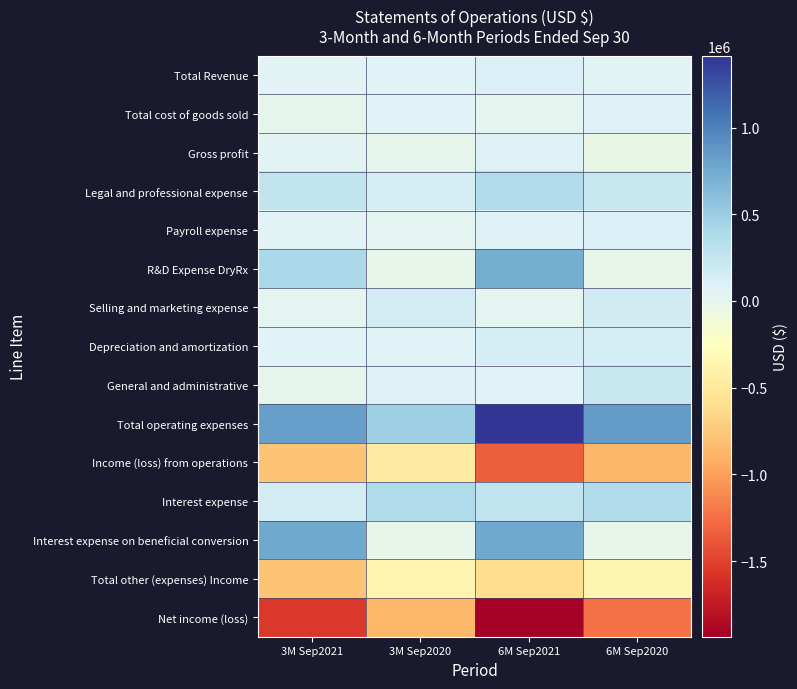

Reading left to right, list all the values displayed in this chart.

Total Revenue: 3M Sep2021=57809	3M Sep2020=75000	6M Sep2021=94931	6M Sep2020=63764
Total cost of goods sold: 3M Sep2021=8477	3M Sep2020=70826	6M Sep2021=15010	6M Sep2020=89995
Gross profit: 3M Sep2021=49332	3M Sep2020=4174	6M Sep2021=79921	6M Sep2020=-26231
Legal and professional expense: 3M Sep2021=255048	3M Sep2020=133904	6M Sep2021=356002	6M Sep2020=213294
Payroll expense: 3M Sep2021=58937	3M Sep2020=29714	6M Sep2021=84104	6M Sep2020=101049
R&D Expense DryRx: 3M Sep2021=397500	3M Sep2020=0	6M Sep2021=732000	6M Sep2020=0
Selling and marketing expense: 3M Sep2021=30544	3M Sep2020=152896	6M Sep2021=30920	6M Sep2020=163138
Depreciation and amortization: 3M Sep2021=72557	3M Sep2020=69913	6M Sep2021=143036	6M Sep2020=138777
General and administrative: 3M Sep2021=9184	3M Sep2020=90250	6M Sep2021=68412	6M Sep2020=225744
Total operating expenses: 3M Sep2021=823770	3M Sep2020=476677	6M Sep2021=1414474	6M Sep2020=842002
Income (loss) from operations: 3M Sep2021=-774438	3M Sep2020=-472503	6M Sep2021=-1334553	6M Sep2020=-868233
Interest expense: 3M Sep2021=147231	3M Sep2020=378419	6M Sep2021=274062	6M Sep2020=364915
Interest expense on beneficial conversion: 3M Sep2021=771576	3M Sep2020=0	6M Sep2021=771576	6M Sep2020=0
Total other (expenses) Income: 3M Sep2021=-771848	3M Sep2020=-378419	6M Sep2021=-601765	6M Sep2020=-364915
Net income (loss): 3M Sep2021=-1546286	3M Sep2020=-850922	6M Sep2021=-1936318	6M Sep2020=-1233148